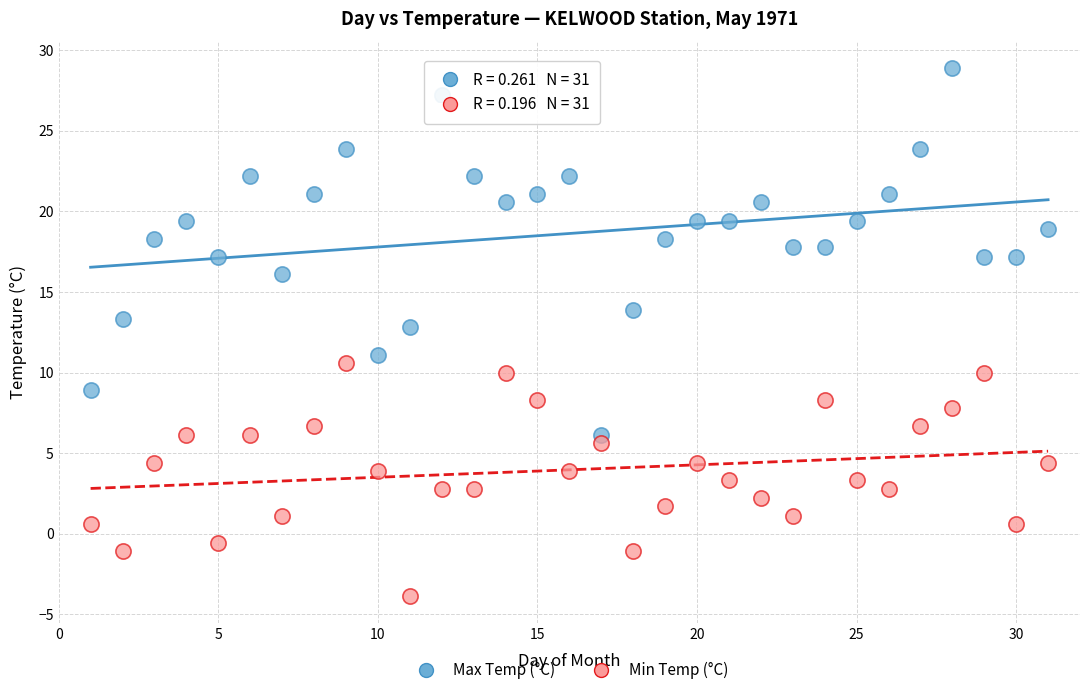

Which series reaches the maximum Y coordinate?

Max Temp (°C)